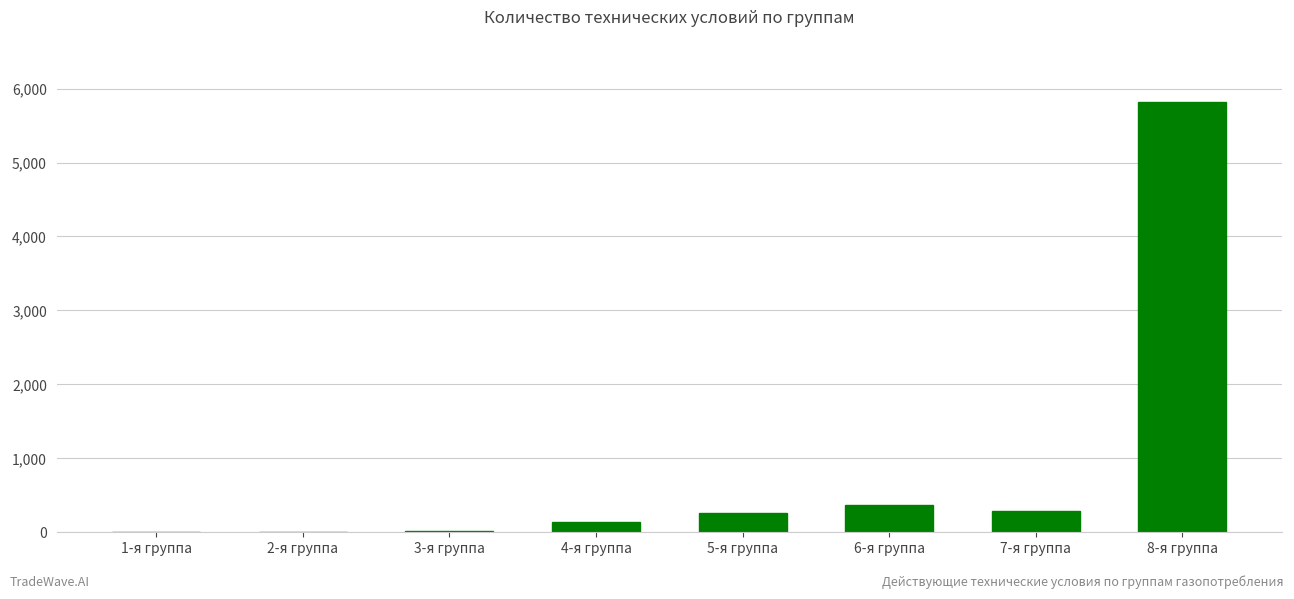

Which label corresponds to the largest value in the chart?

8-я группа